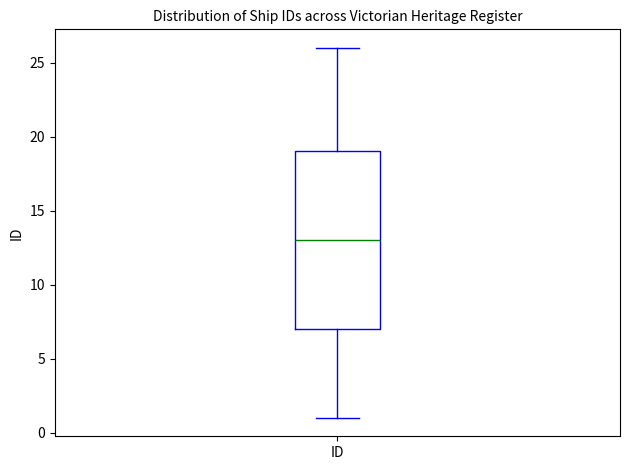

Read this box plot against the y-axis: the position of the median line, the range covered by the box, and the ends of both whiskers. The values are not printed on the chart, so give them approximately, as read against the axis.

median 13, box 7 to 19, whiskers 1 to 26